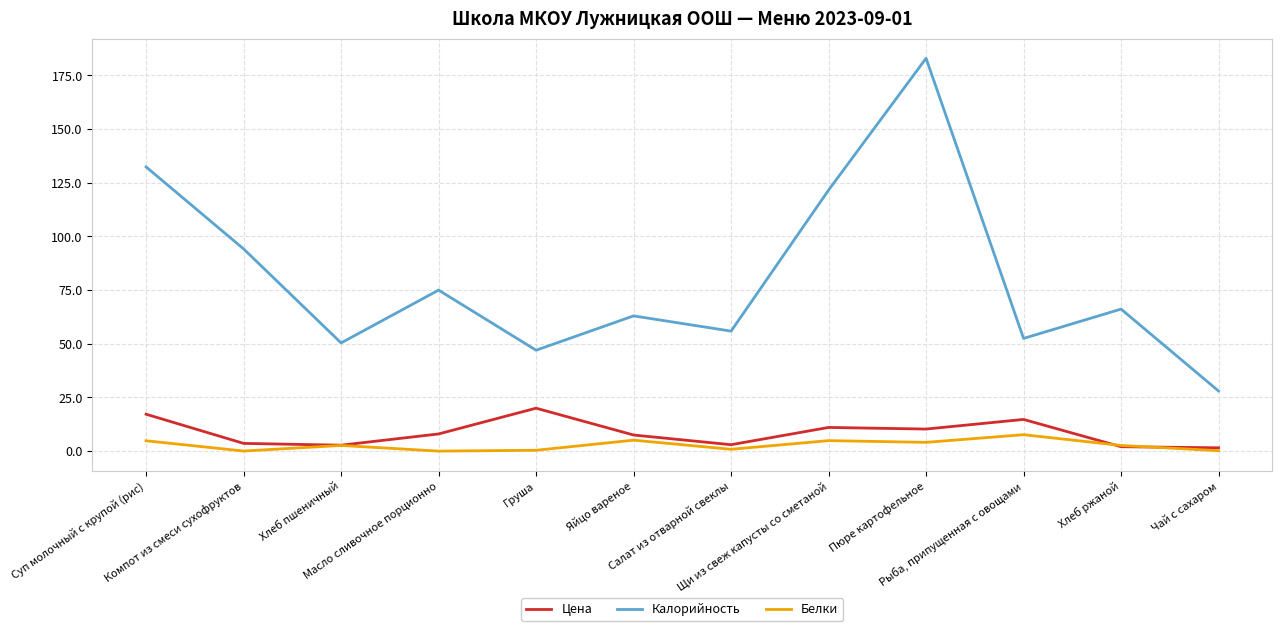

What is the highest value of the Калорийность series?

183.0